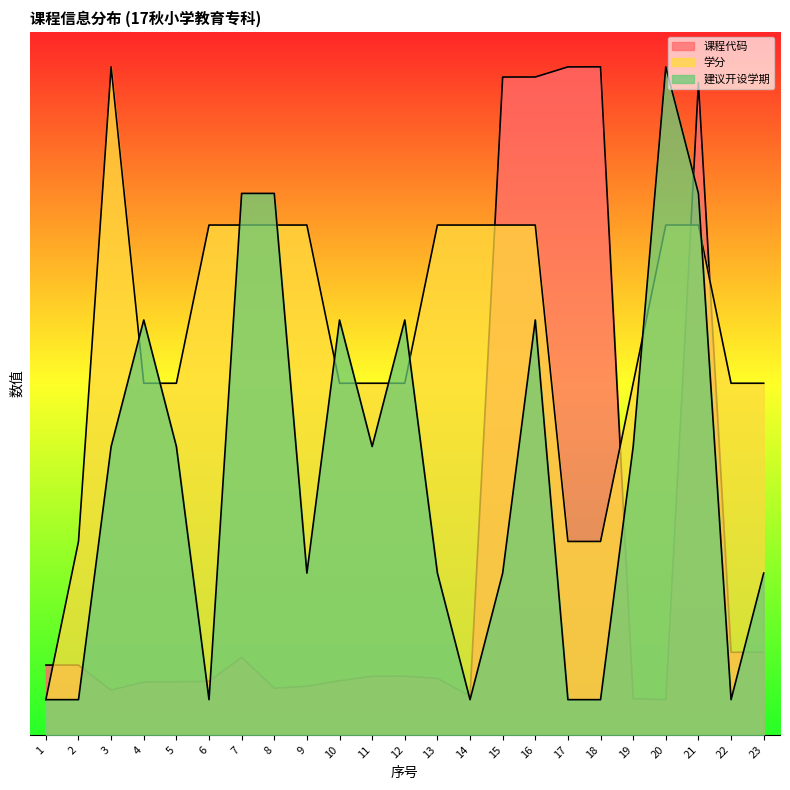

Where is the first local minimum for 建议开设学期?

6